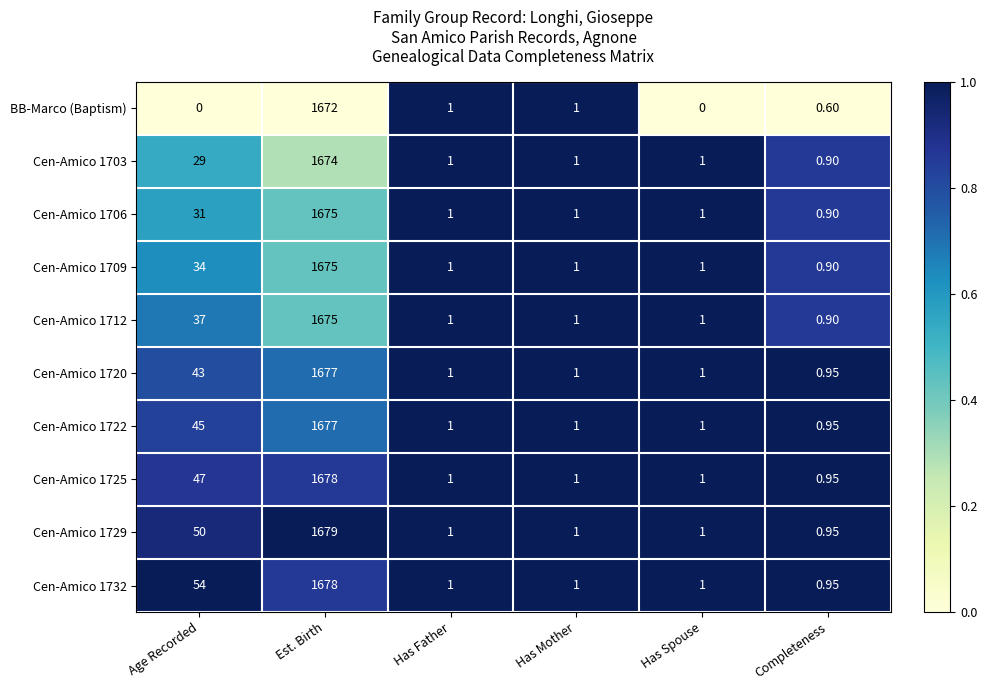

At which label is Cen-Amico 1709 closest to 837?

Age Recorded